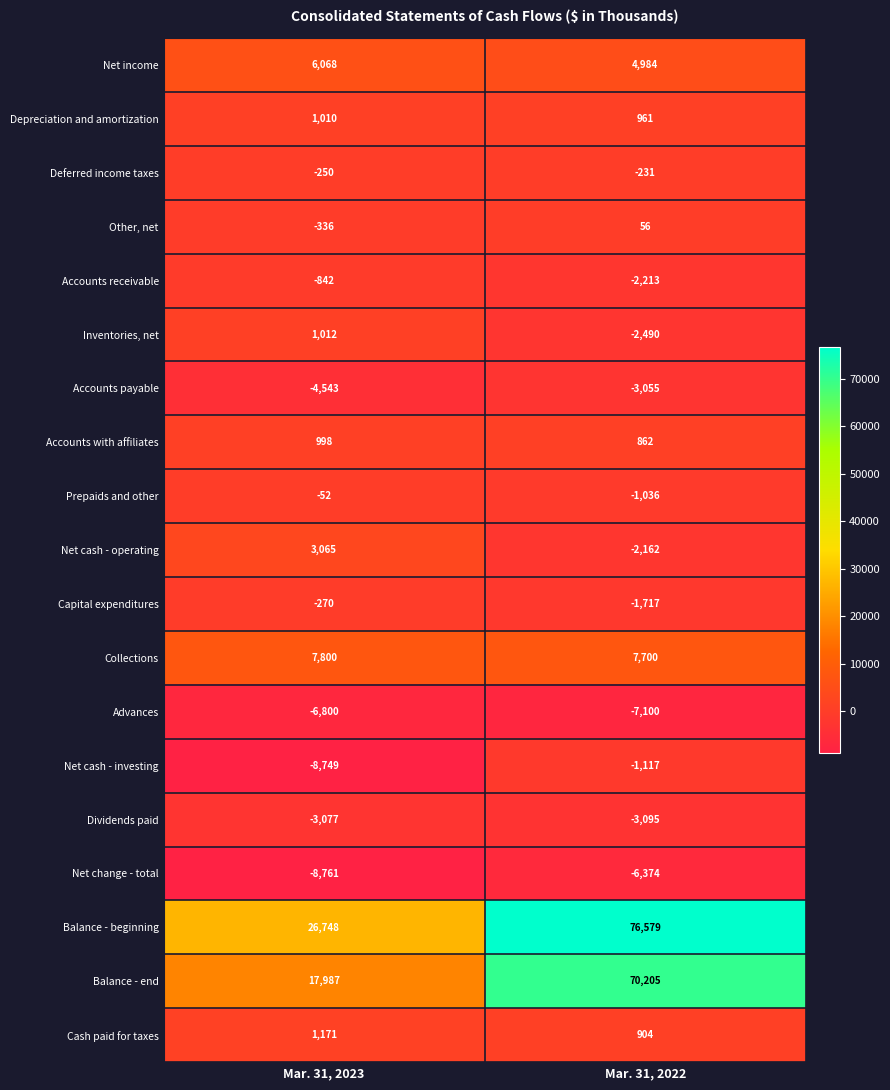

Between Mar. 31, 2023 and Mar. 31, 2022, which series saw the biggest shift?

Balance - end